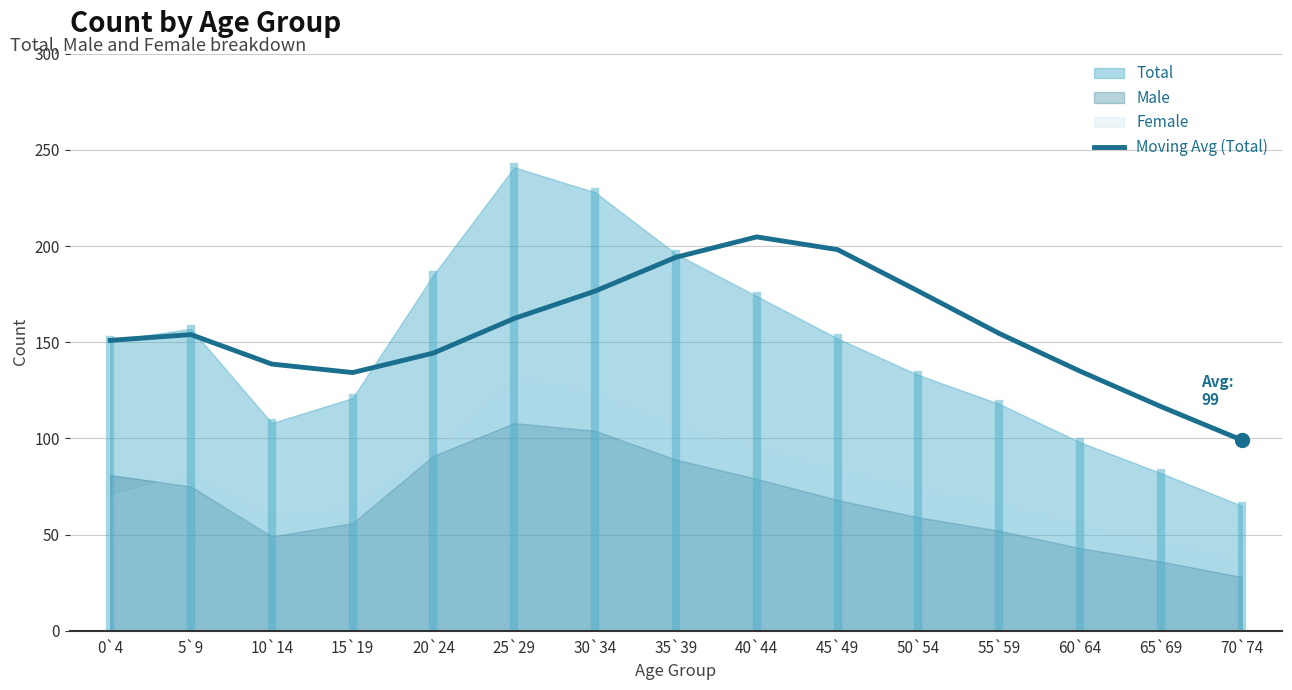

Between 10`14 and 60`64, which is larger?

10`14